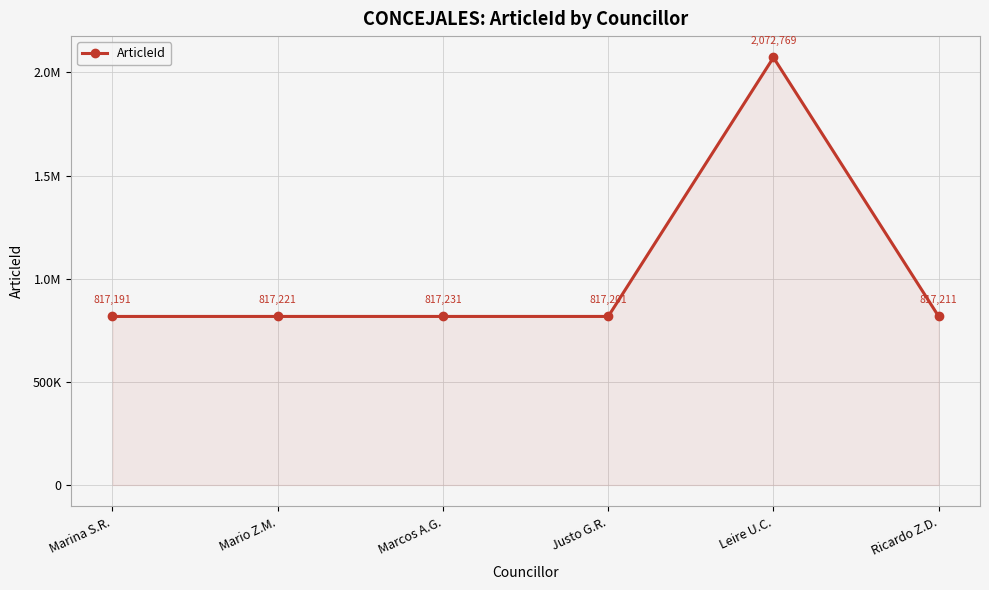

Does the chart have visible grid lines?

Yes